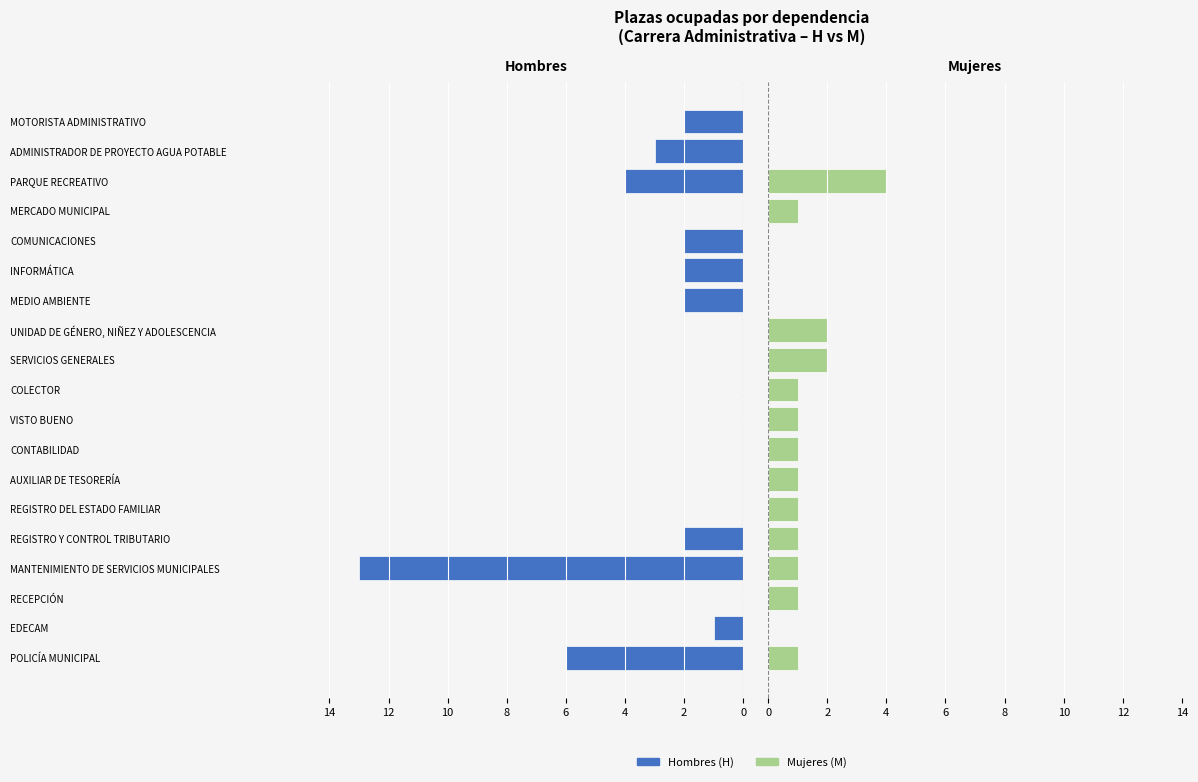

At MOTORISTA ADMINISTRATIVO, list the series in order from smallest to largest.

Mujeres (M), Hombres (H)